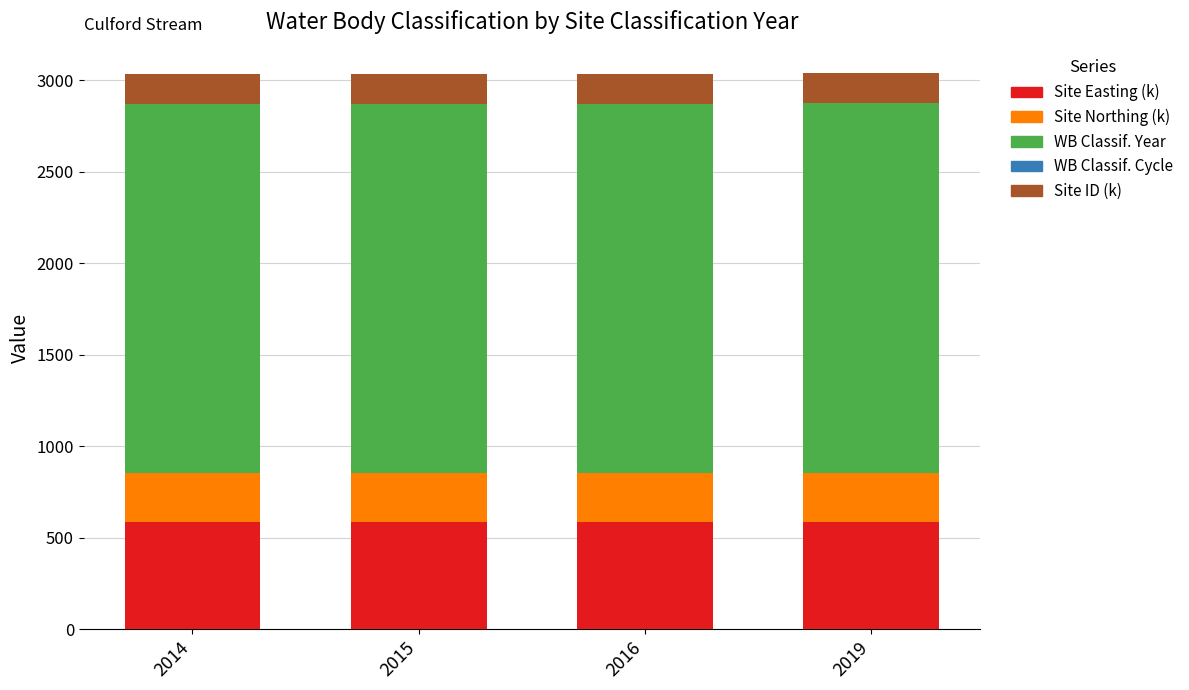

What is the highest value of the Site Easting (k) series?

585.4